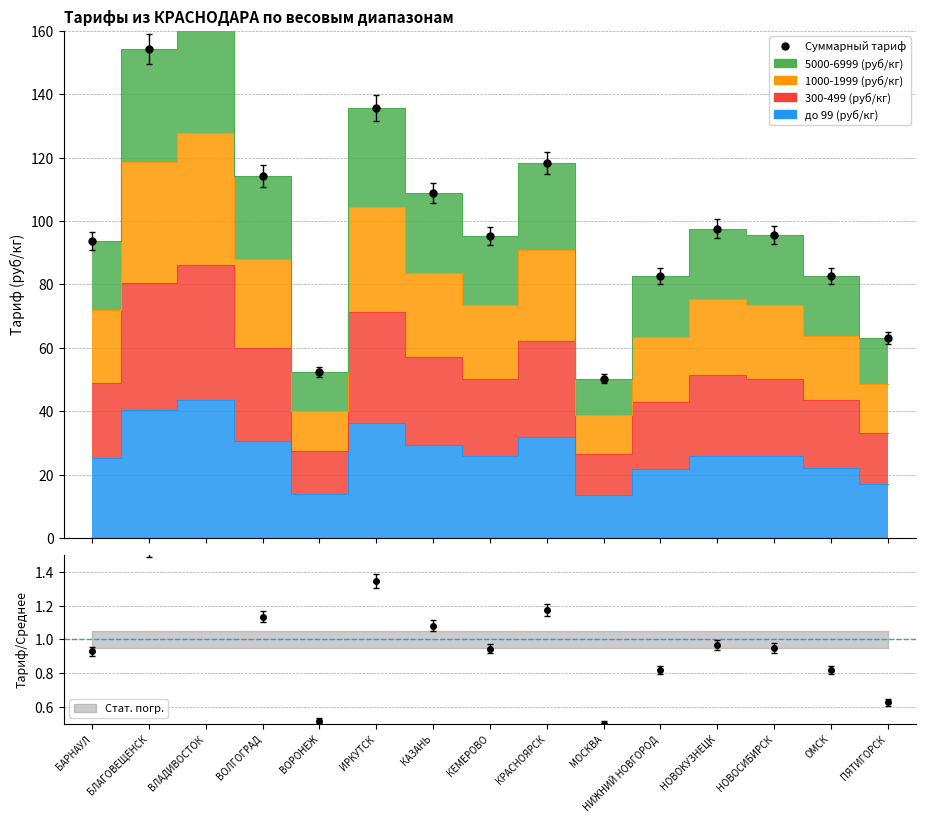

Where is the first local maximum?

ВЛАДИВОСТОК